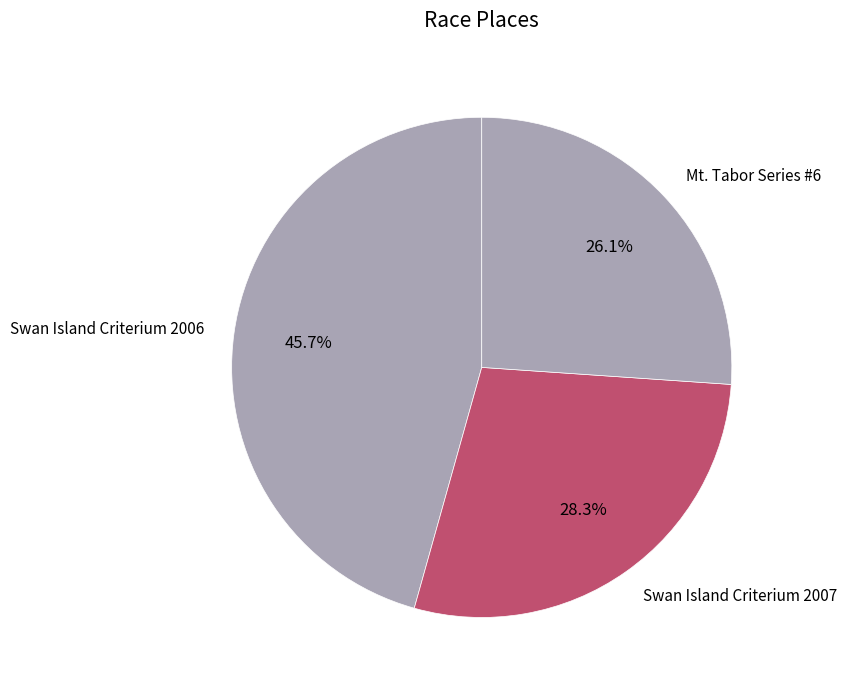

Does any single category account for the majority?

No